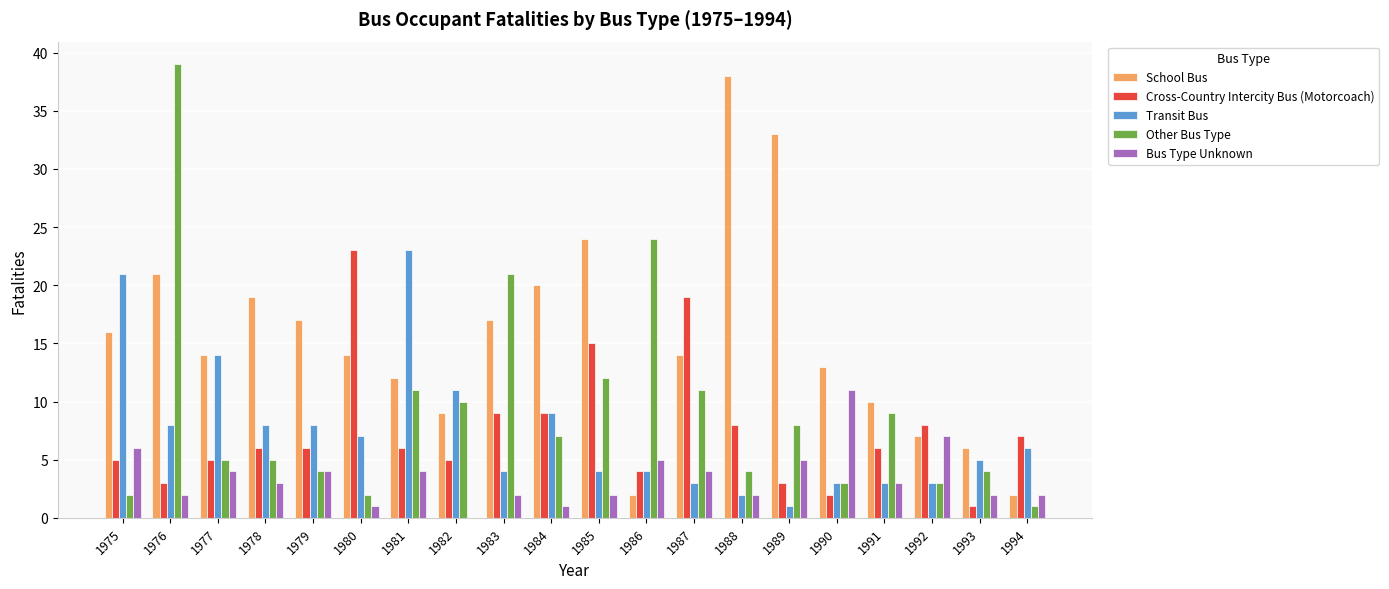

The Other Bus Type series shows 14 at 1983. True or false?

False